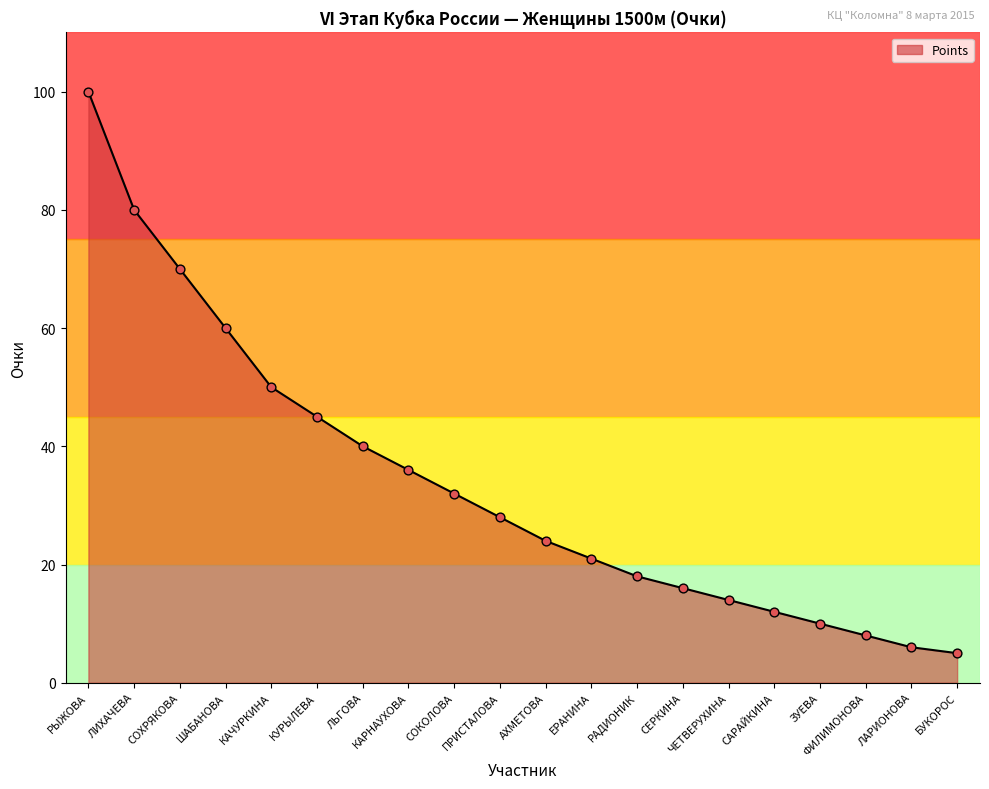

Between ФИЛИМОНОВА and ШАБАНОВА, which is larger?

ШАБАНОВА